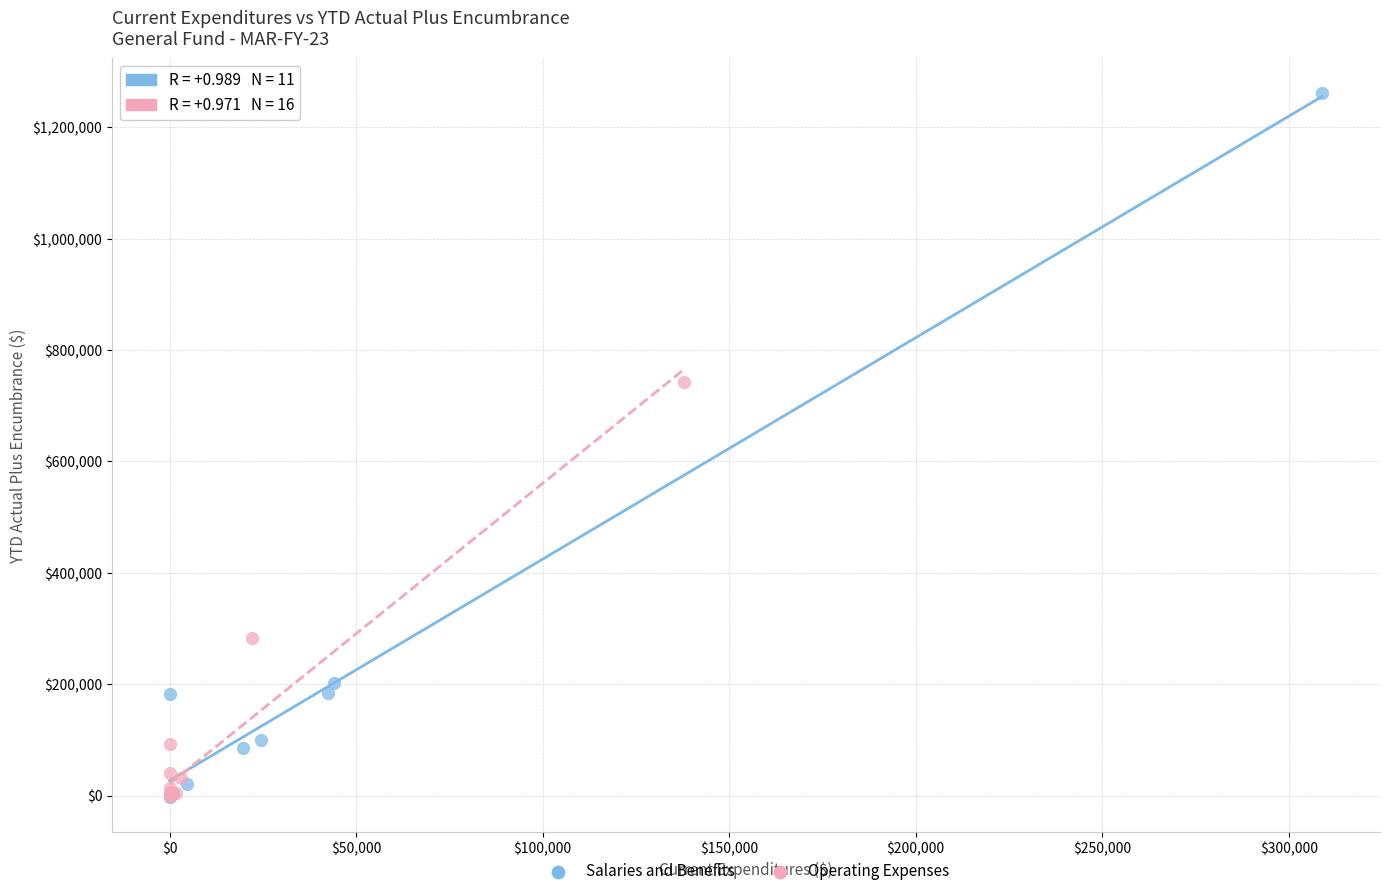

Which series contains the highest Y value?

Salaries and Benefits